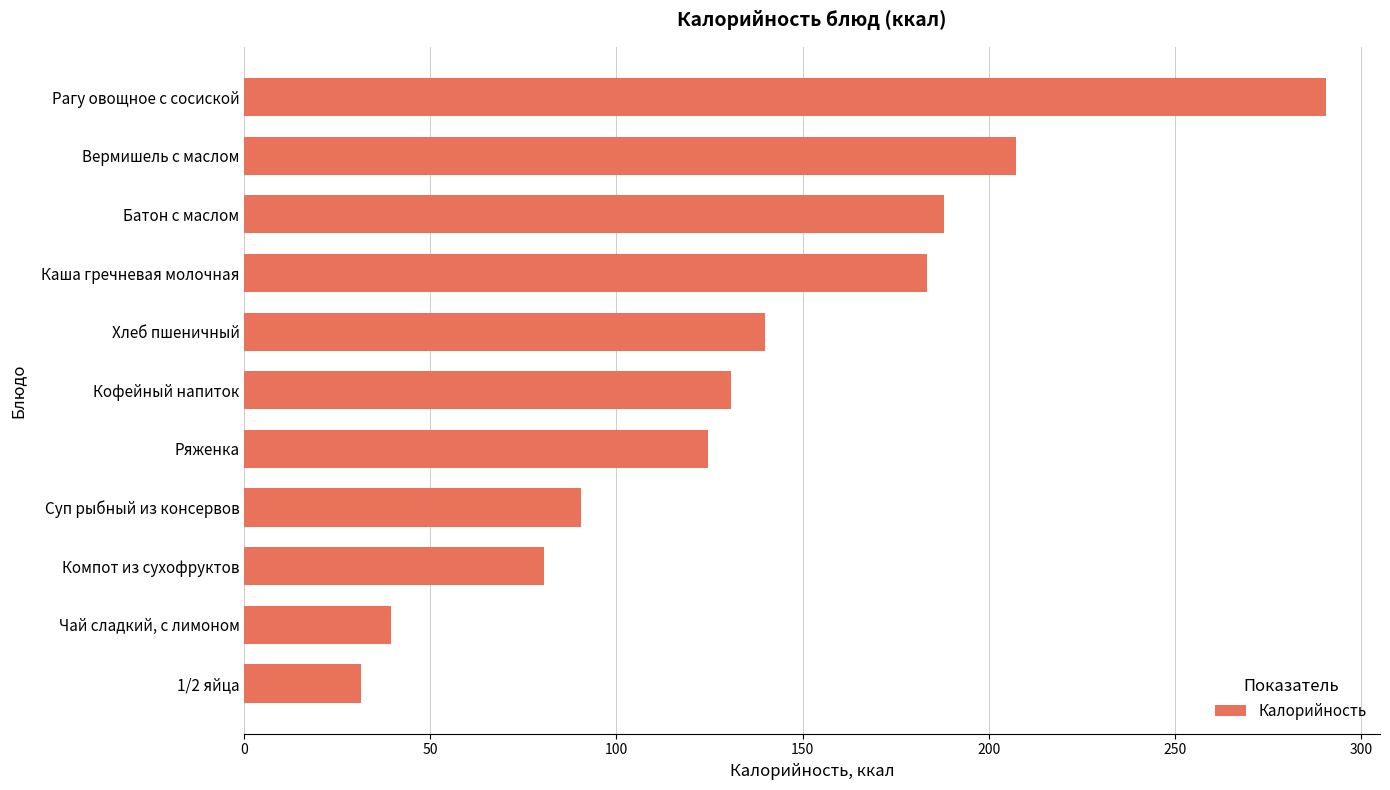

True or false: the data shows 26.9 at Ряженка.

False